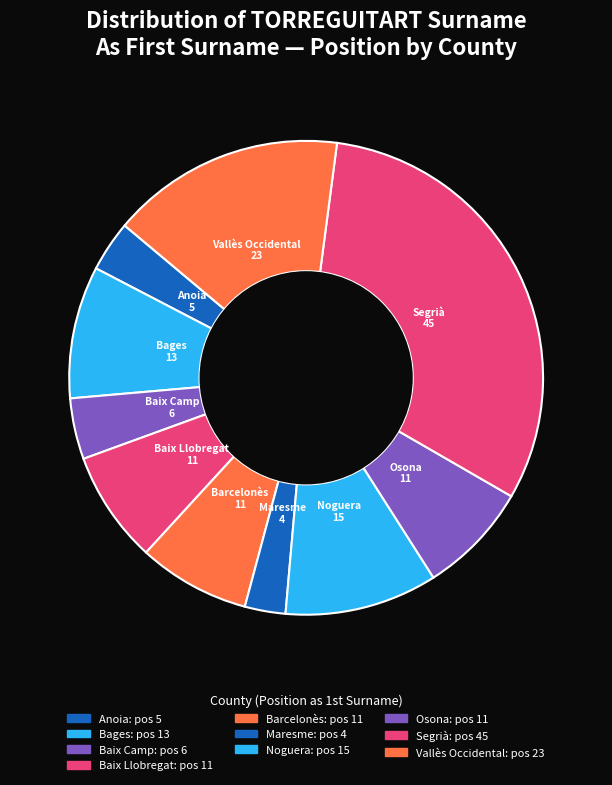

How many segments does this pie chart have?

10